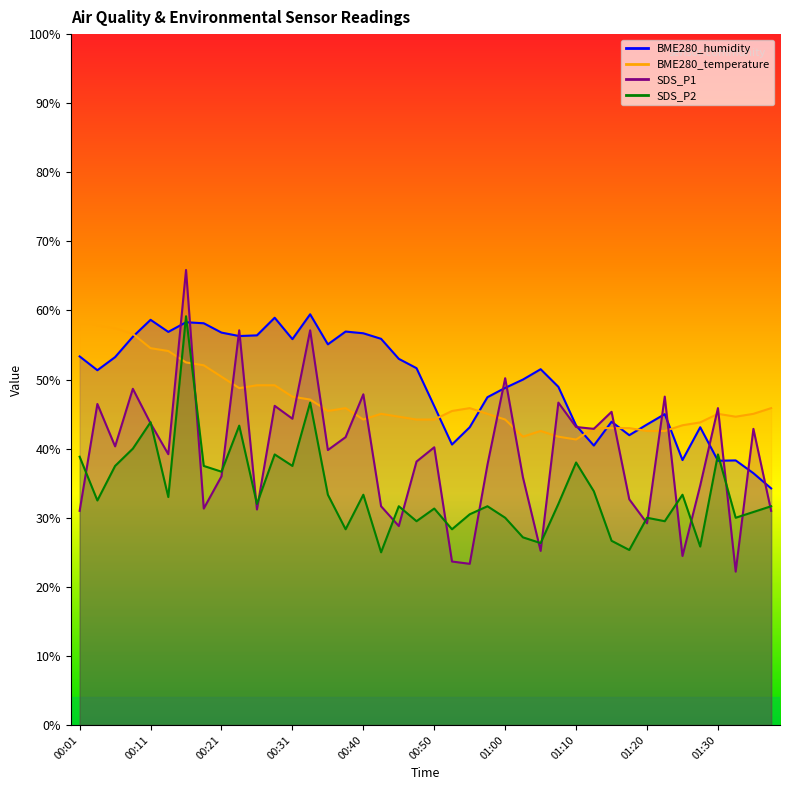

What position from the left is 01:02?

26